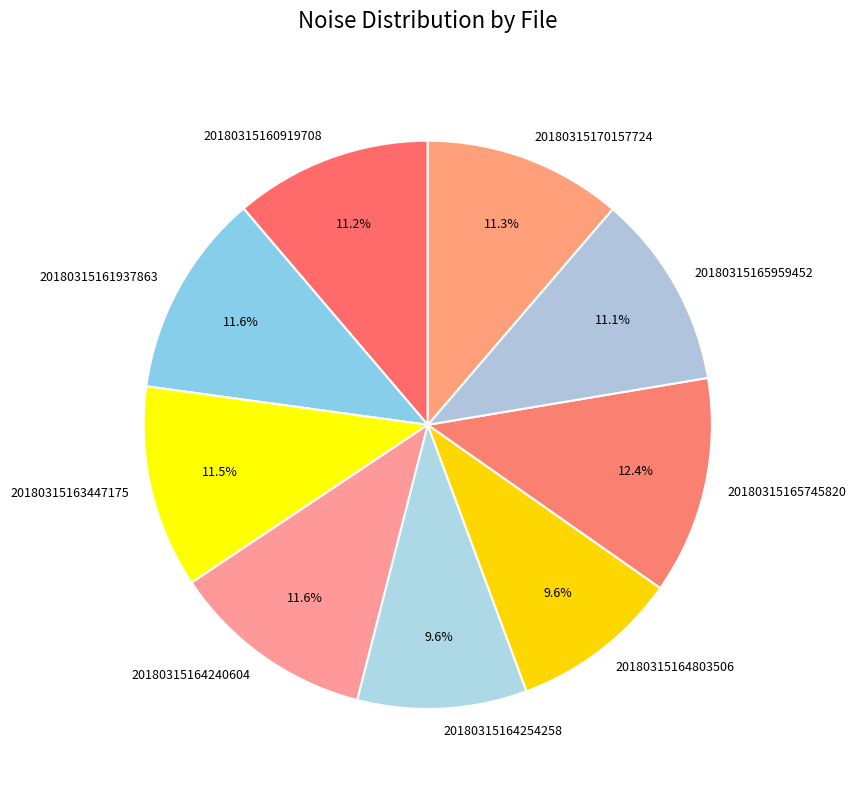

Is the sum of 20180315164254258 and 20180315165959452 greater than half?

No